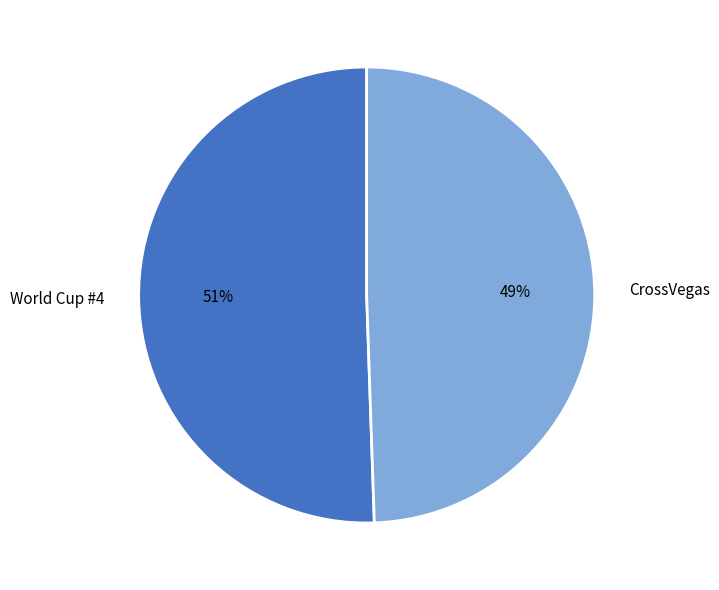

Do World Cup #4 and CrossVegas together represent more than half of the pie?

Yes